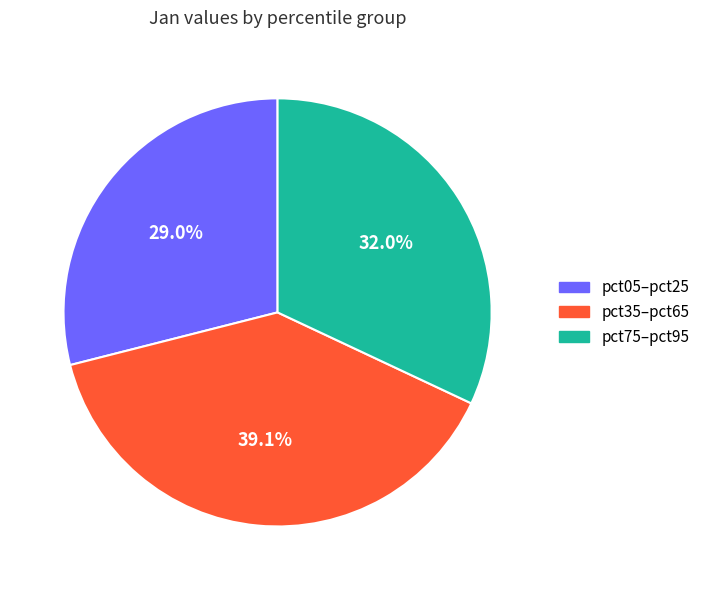

Between pct05–pct25 and pct35–pct65, which is larger?

pct35–pct65